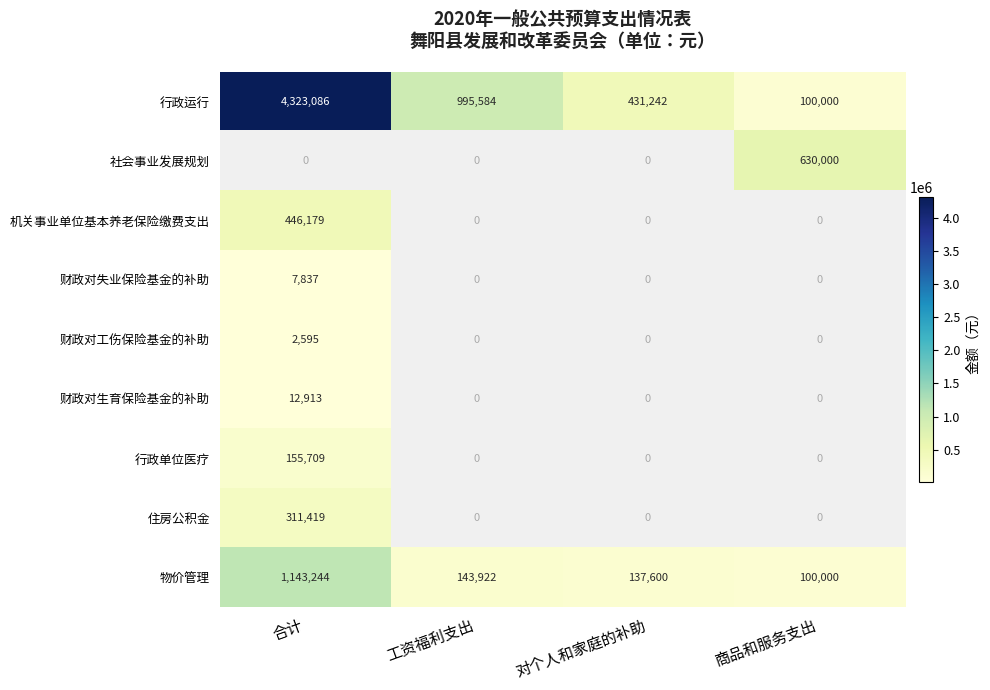

Rank the categories by 行政运行 value from highest to lowest.

合计, 工资福利支出, 对个人和家庭的补助, 商品和服务支出